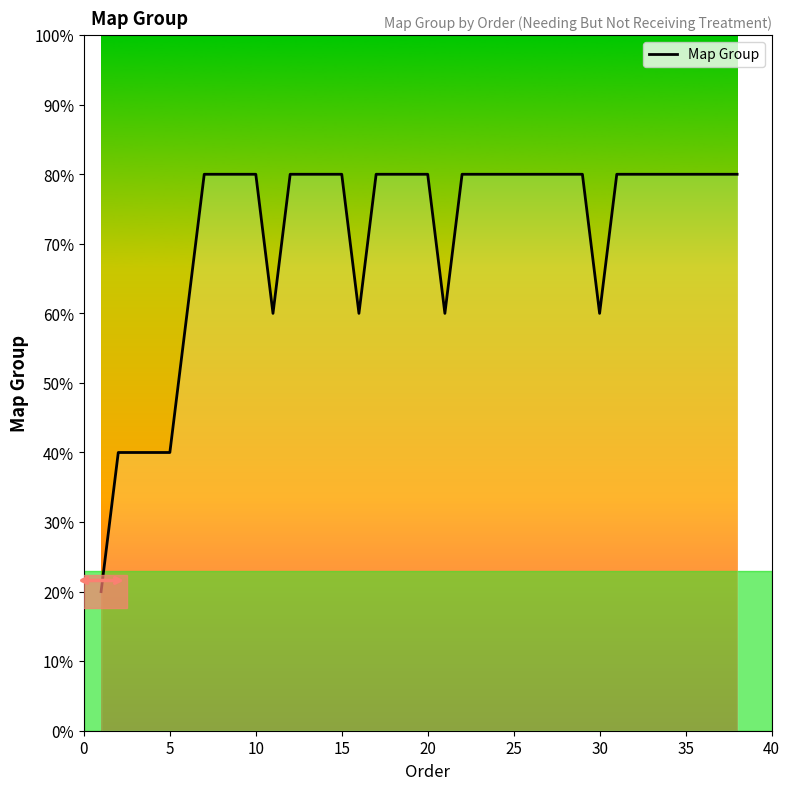

Is this an area chart (filled region under the line)?

Yes